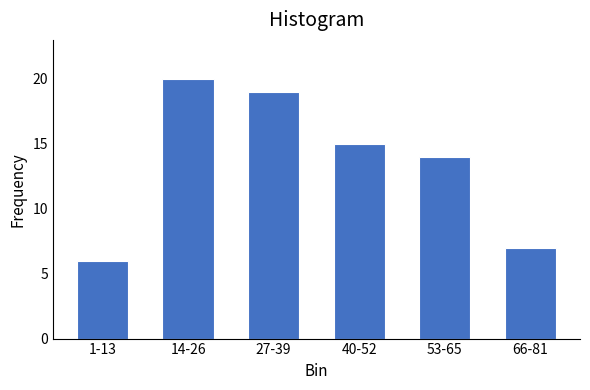

Reading left to right, transcribe all the data shown in this chart.

1-13=6	14-26=20	27-39=19	40-52=15	53-65=14	66-81=7